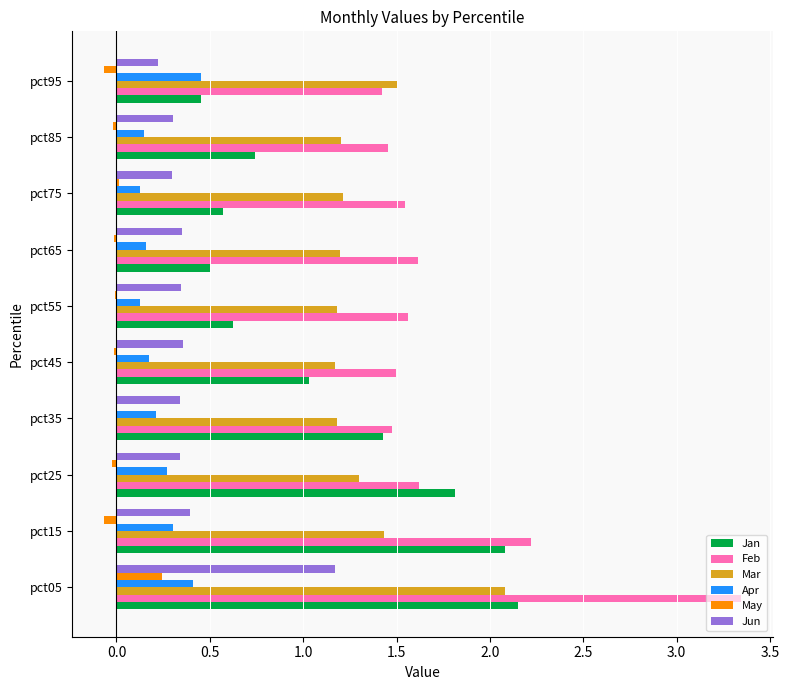

Is it true that Mar equals 1.7 at pct75?

False